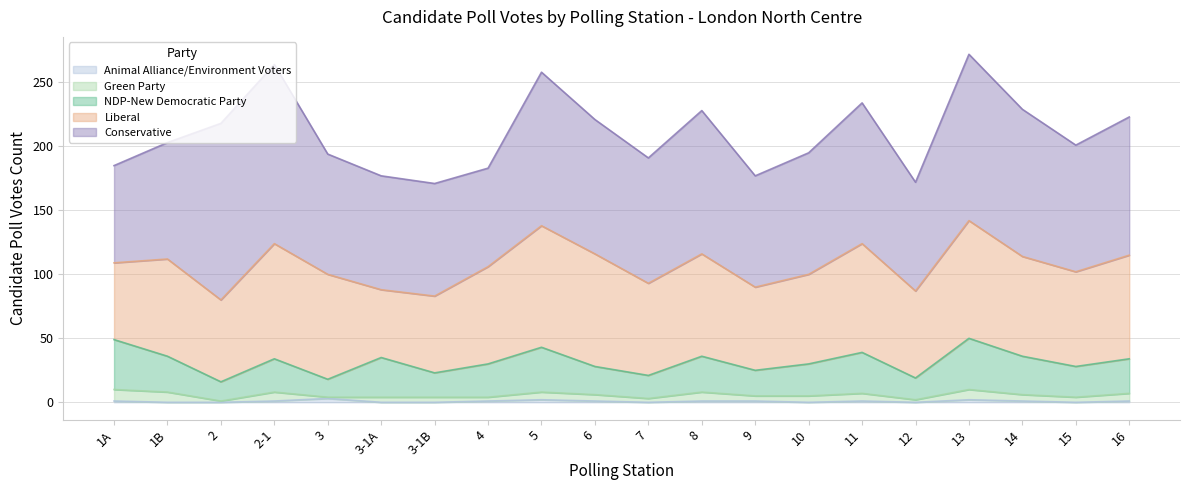

True or false: Green Party and NDP-New Democratic Party intersect in this chart.

False